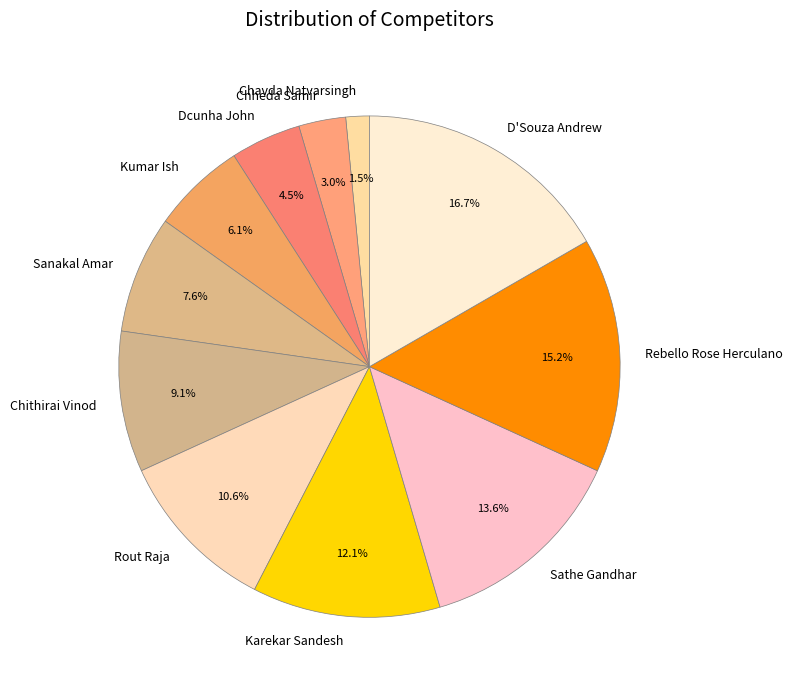

Does any single category account for the majority?

No